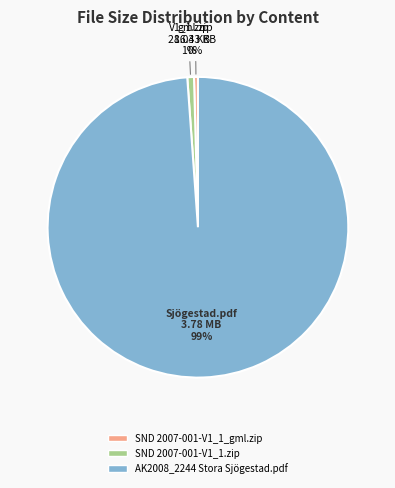

True or false: SND 2007-001-V1_1.zip accounts for 1% of the total.

True